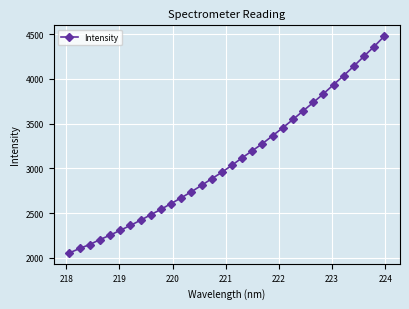

What is the difference between the maximum and minimum values?

2425.7